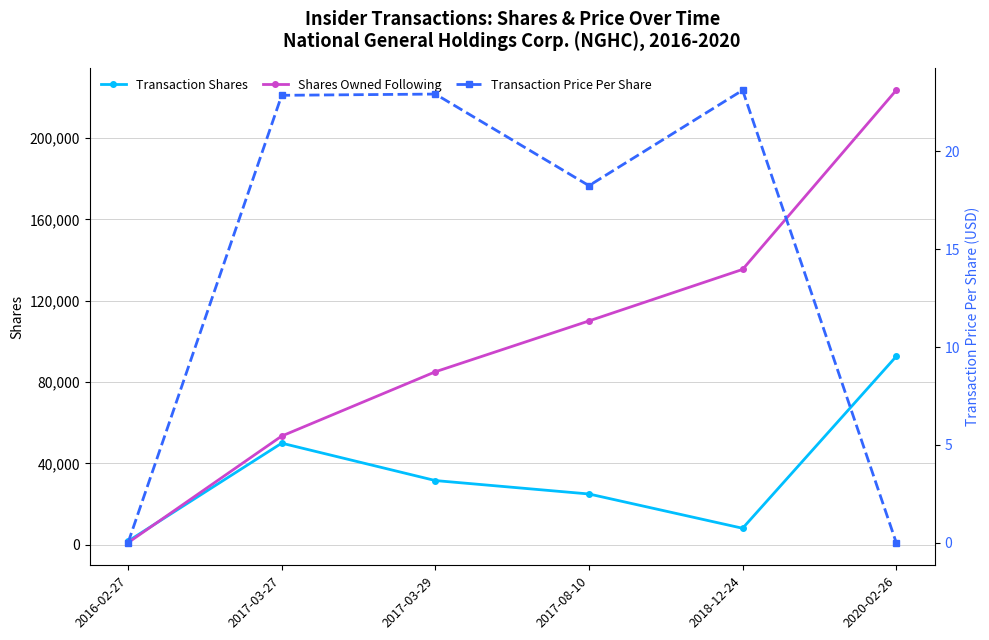

What is the label of the 3rd point from the right?

2017-08-10